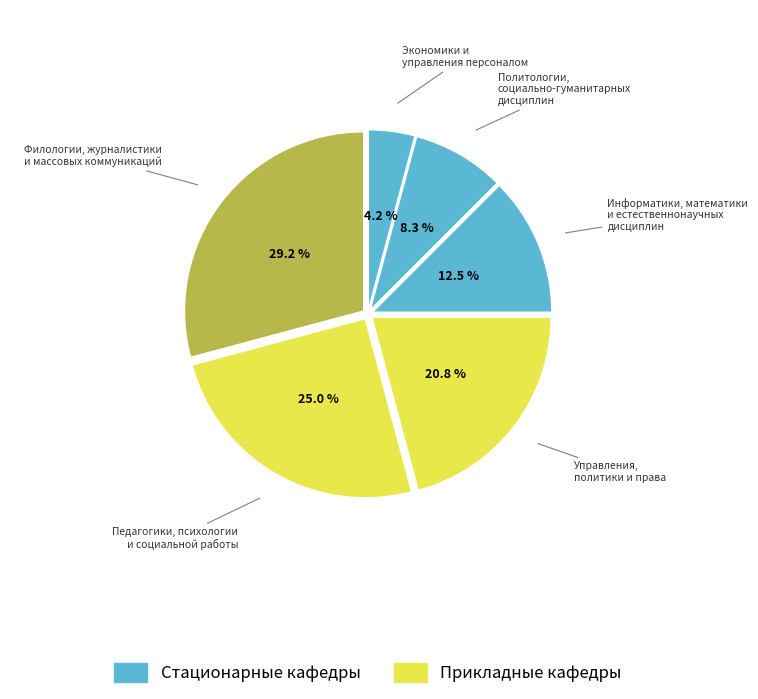

True or false: Экономики и управления персоналом accounts for 4% of the total.

True